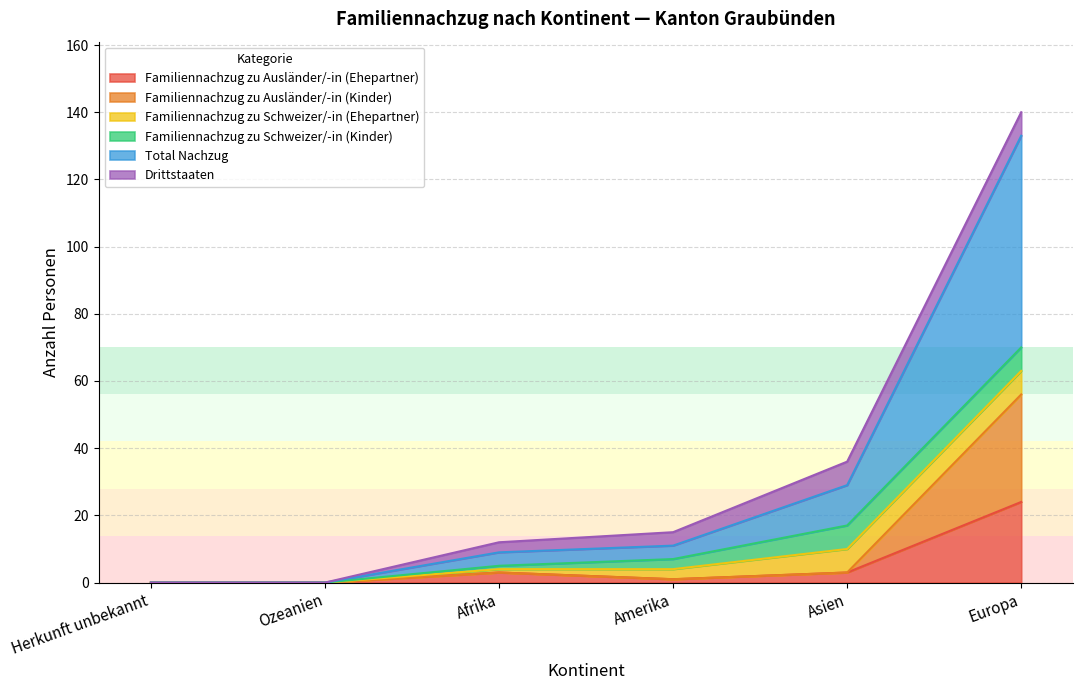

How many categories are shown in the chart?

6